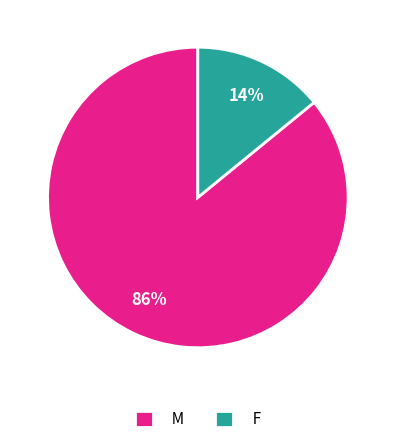

To the nearest percent, what percentage of the pie is M?

86%